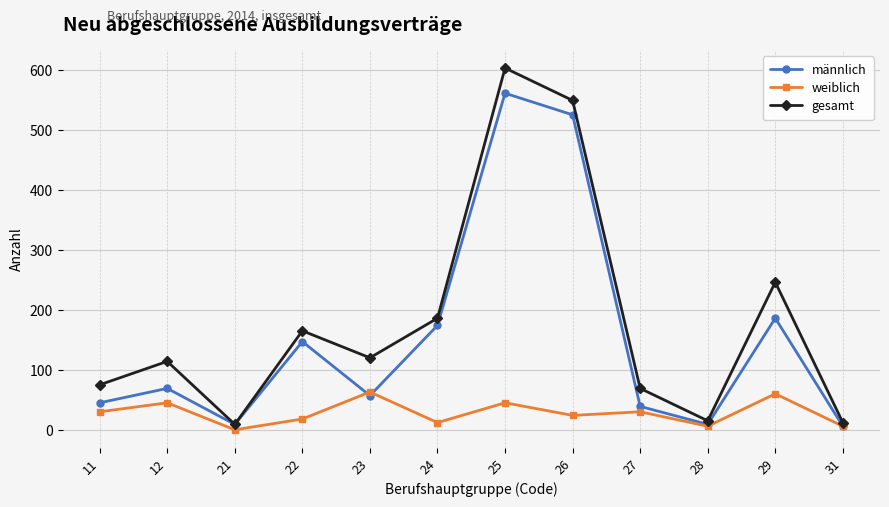

What is the total value across all series at 27?

138